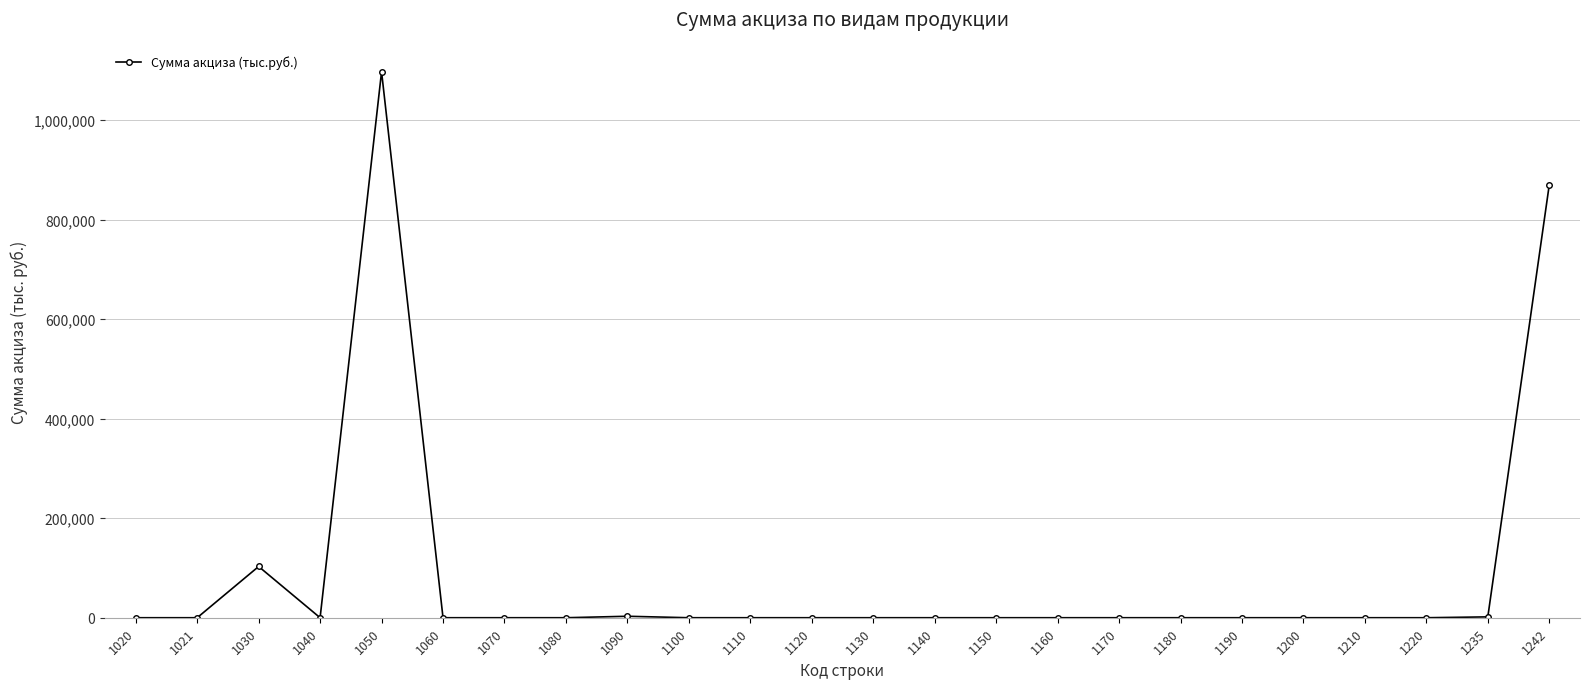

What is the greatest value displayed?

1097289